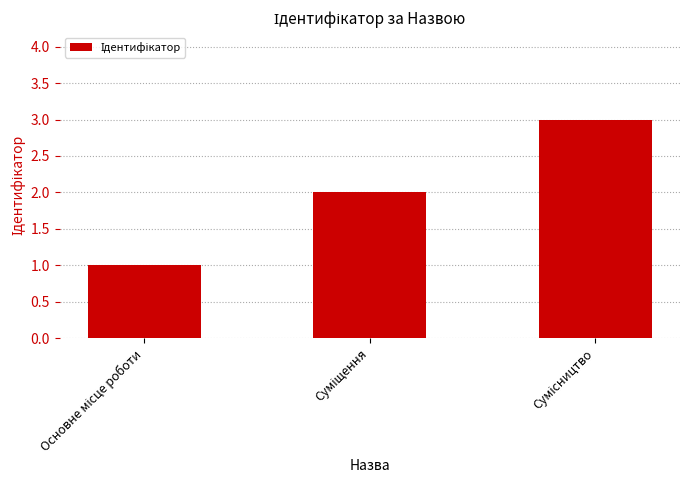

What is the greatest value displayed?

3